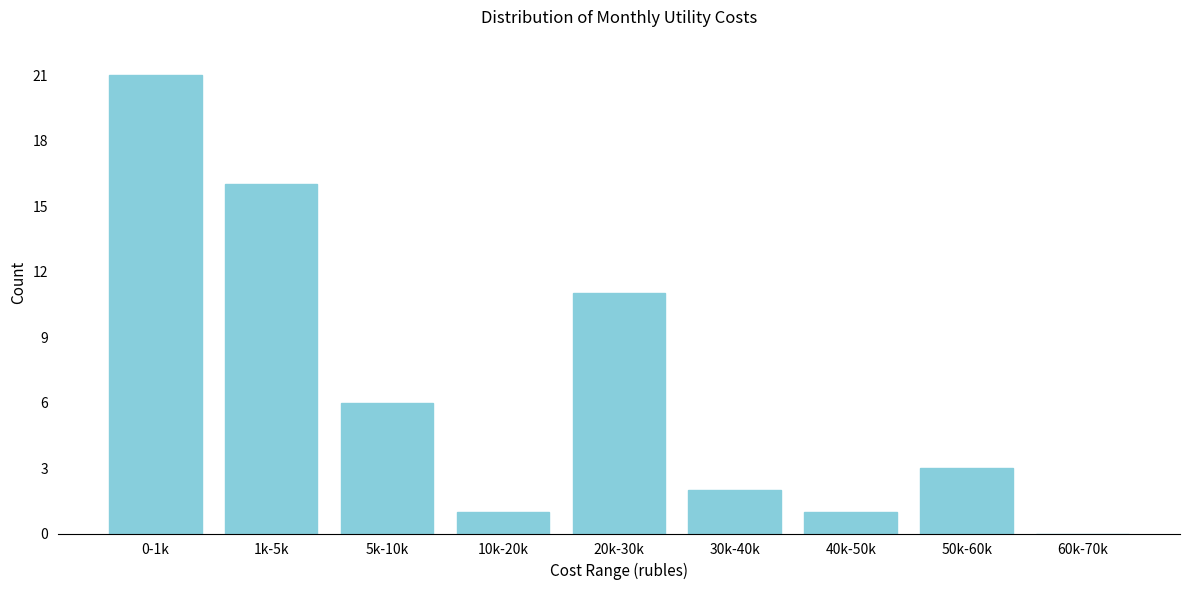

Reading left to right, transcribe all the data shown in this chart.

0-1k=21	1k-5k=16	5k-10k=6	10k-20k=1	20k-30k=11	30k-40k=2	40k-50k=1	50k-60k=3	60k-70k=0